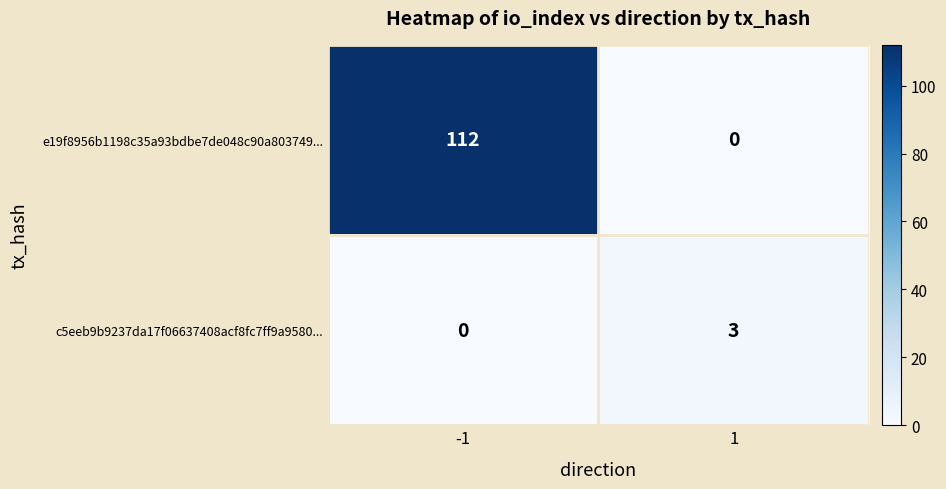

Which series has the widest spread of values?

e19f8956b1198c35a93bdbe7de048c90a803749...